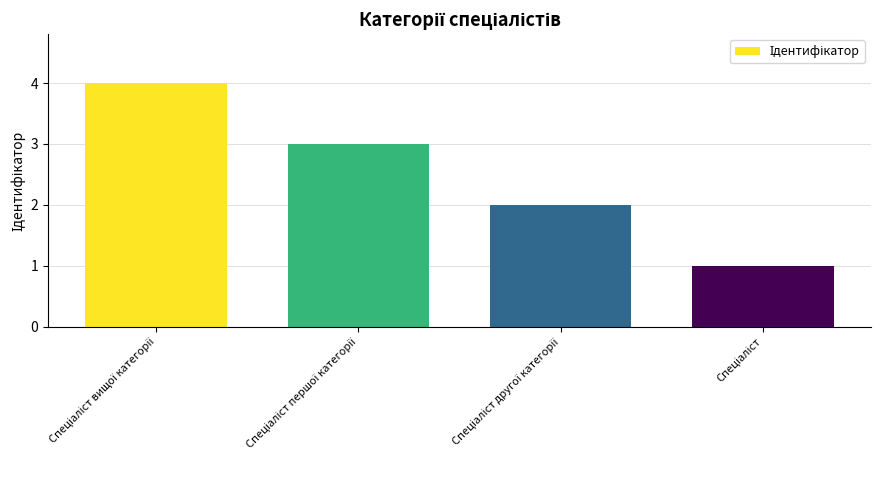

What is the greatest value displayed?

4